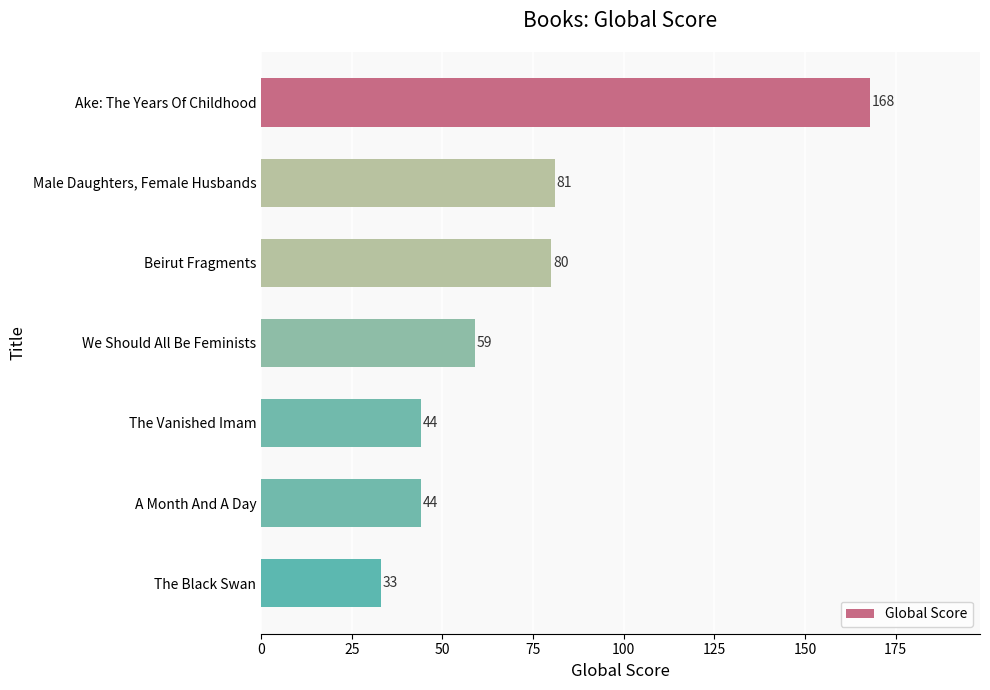

What is the maximum value shown in the chart?

168